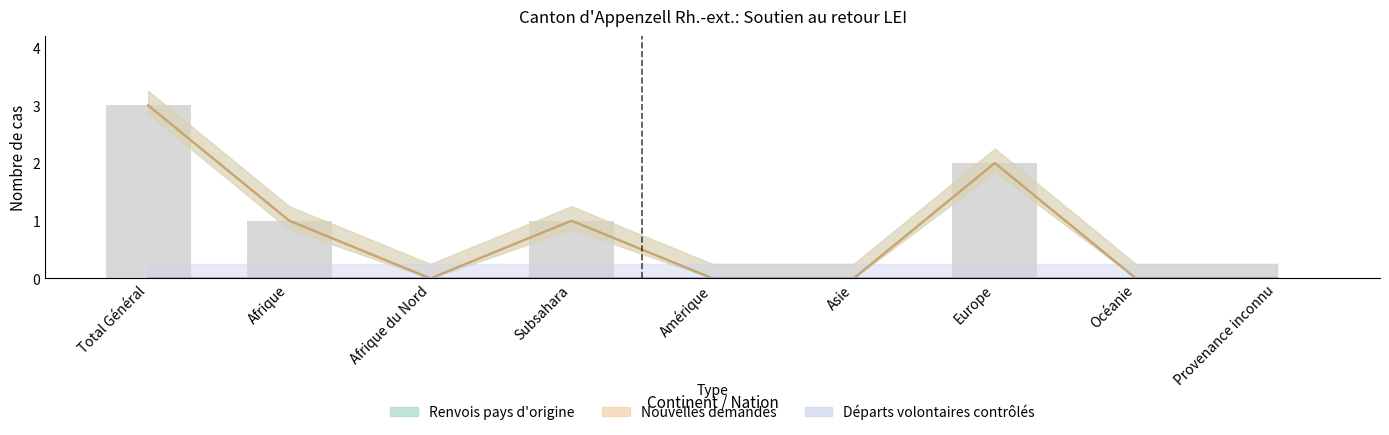

Which label corresponds to the smallest value in the chart?

Afrique du Nord